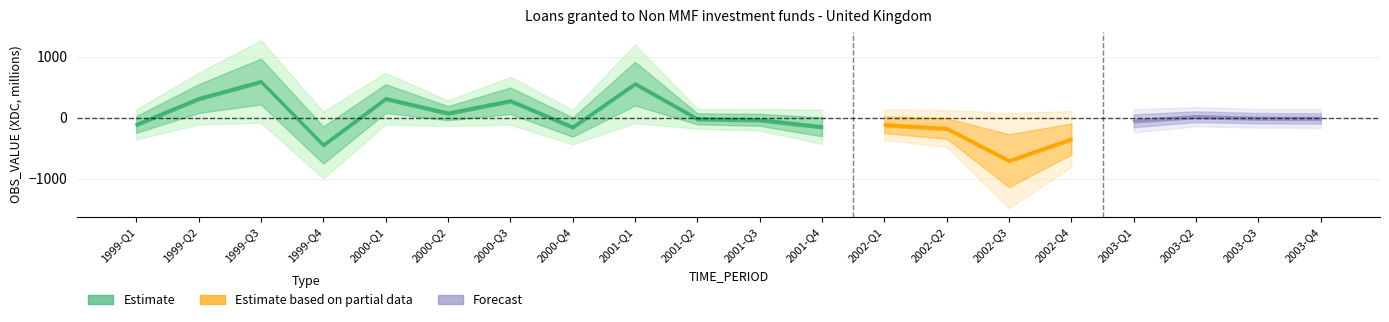

Reading left to right, what are all the values shown in this chart?

OBS_VALUE: -113	312	592	-449	312	73	276	-155	557	-20	-36	-151	-117	-178	-707	-350	-52	15	-10	-13
positive: 0	312	592	0	312	73	276	0	557	0	0	0	0	0	0	0	0	15	0	0
negative: -113	0	0	-449	0	0	0	-155	0	-20	-36	-151	-117	-178	-707	-350	-52	0	-10	-13